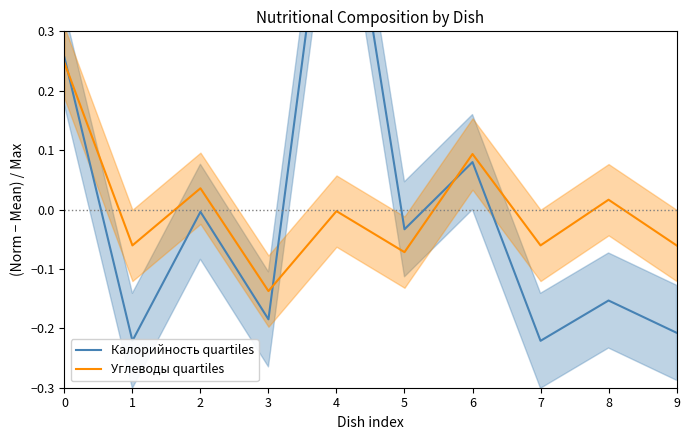

Which has a higher value, 6 or 2?

6